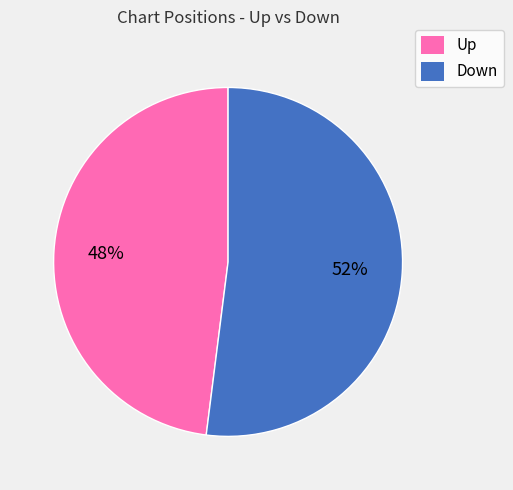

To the nearest percent, what is the difference between the largest and smallest slice percentages?

4%